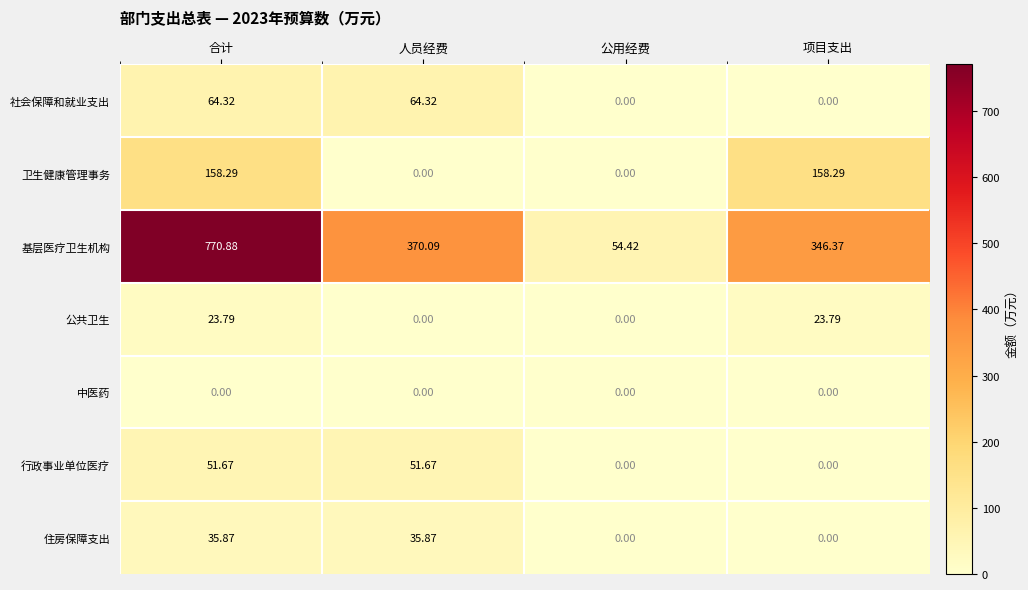

Which series has the widest spread of values?

基层医疗卫生机构